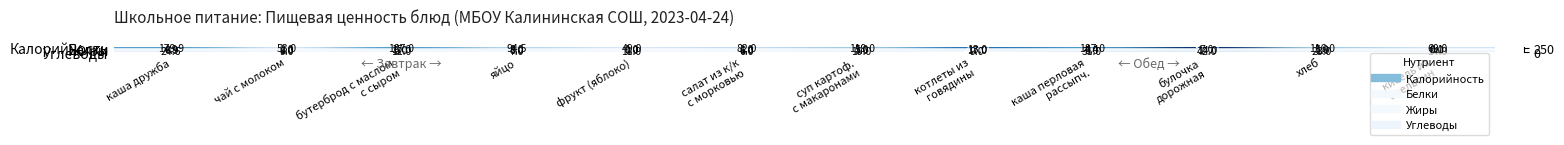

At which category is the sum across all series the highest?

булочка
дорожная